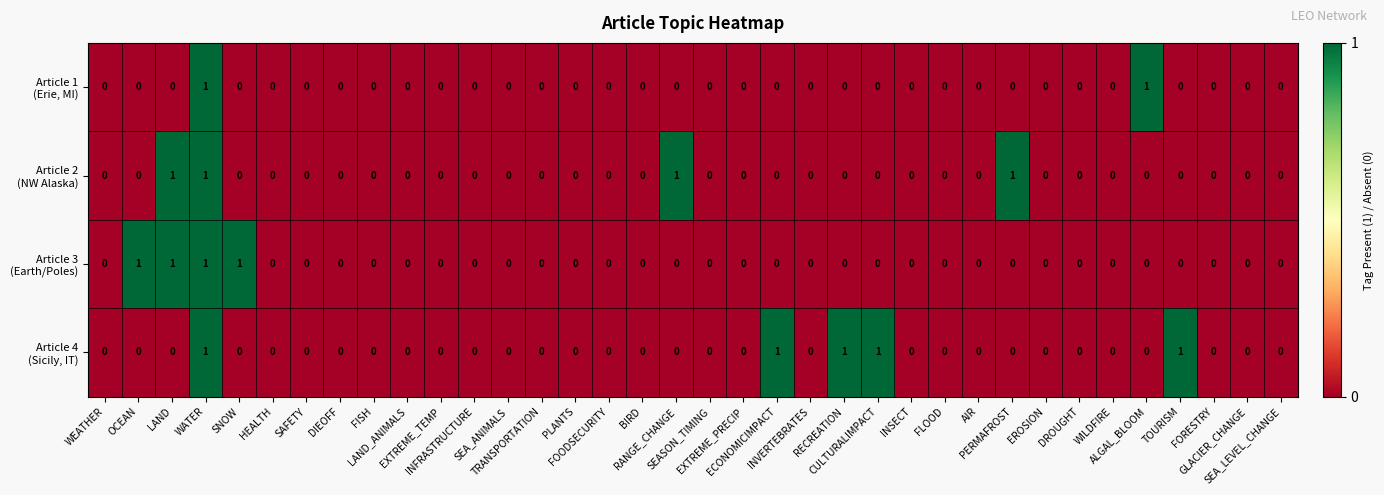

Count the number of categories in the chart.

36